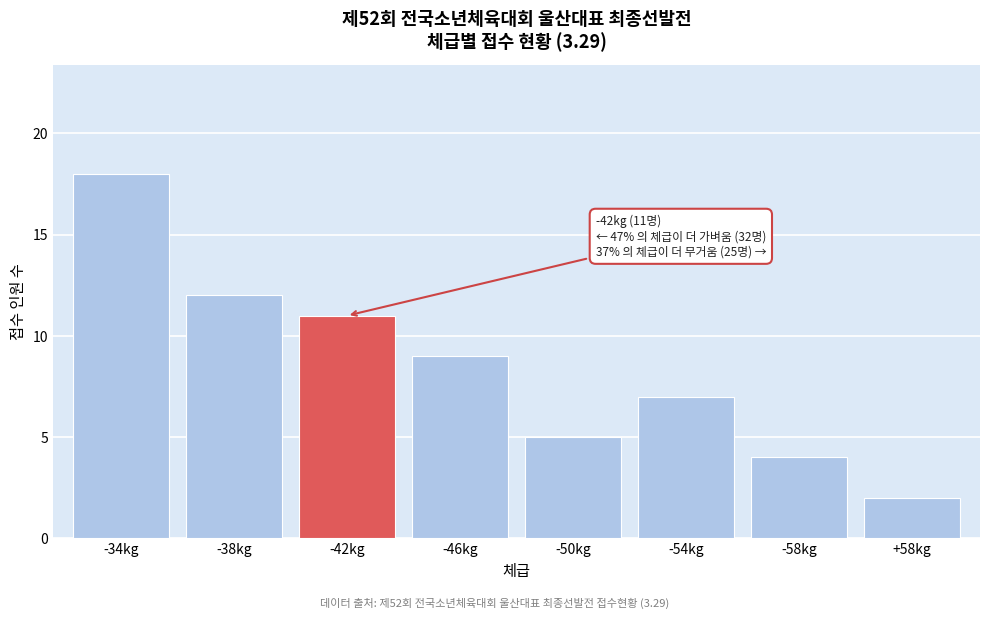

Reading right to left, transcribe all the data shown in this chart.

2	4	7	5	9	11	12	18